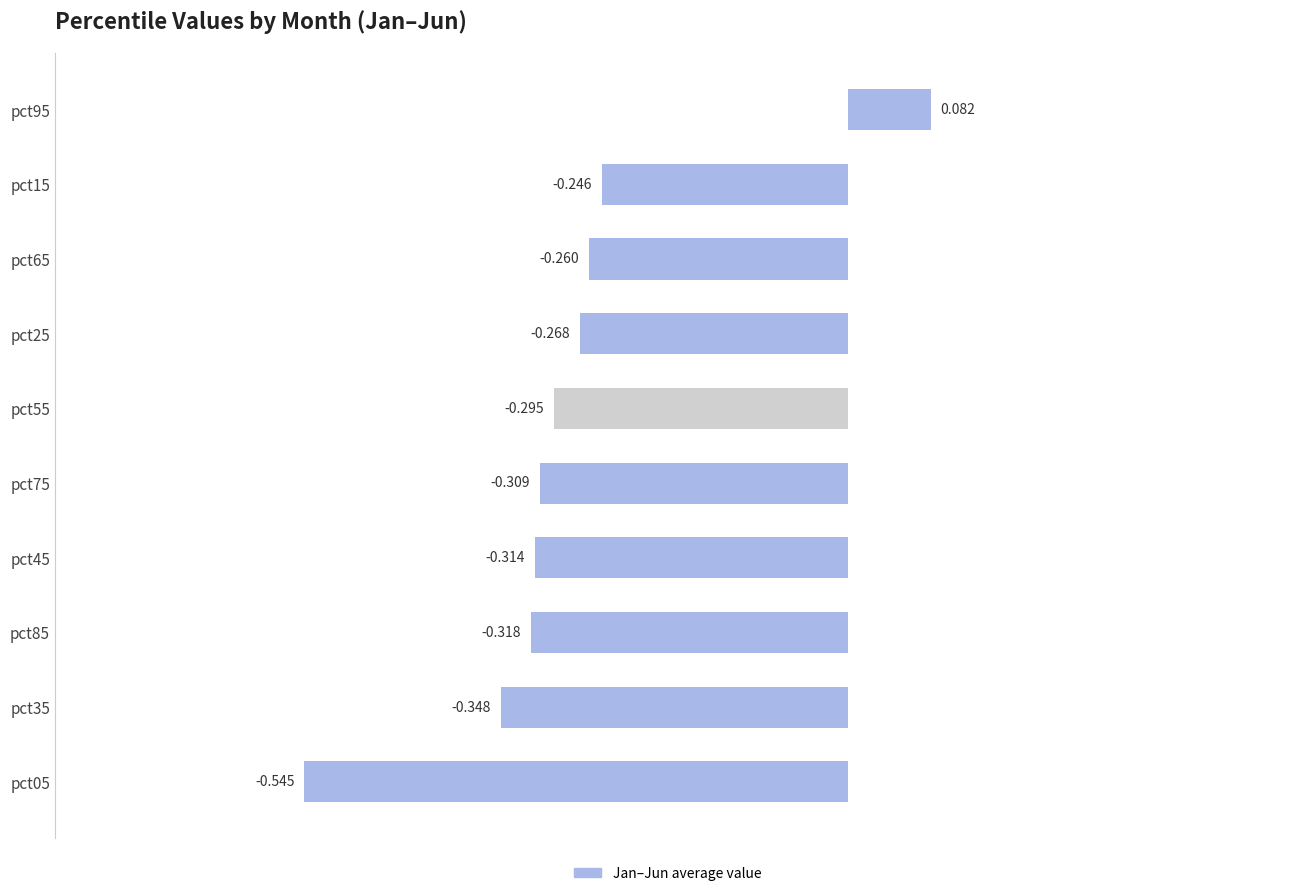

How many values are above zero?

1